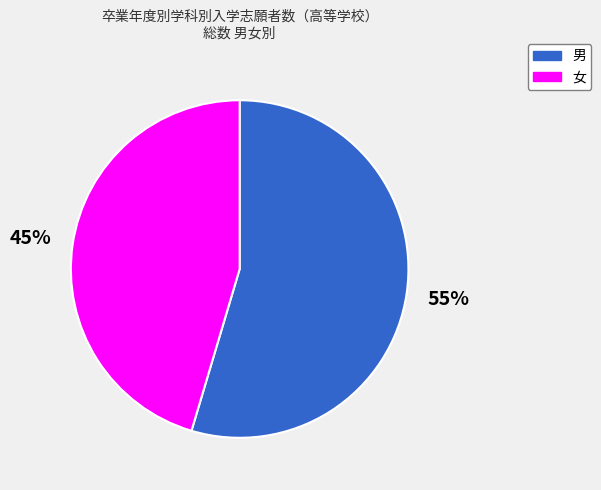

Combined, do 男 and 女 account for over 50%?

Yes